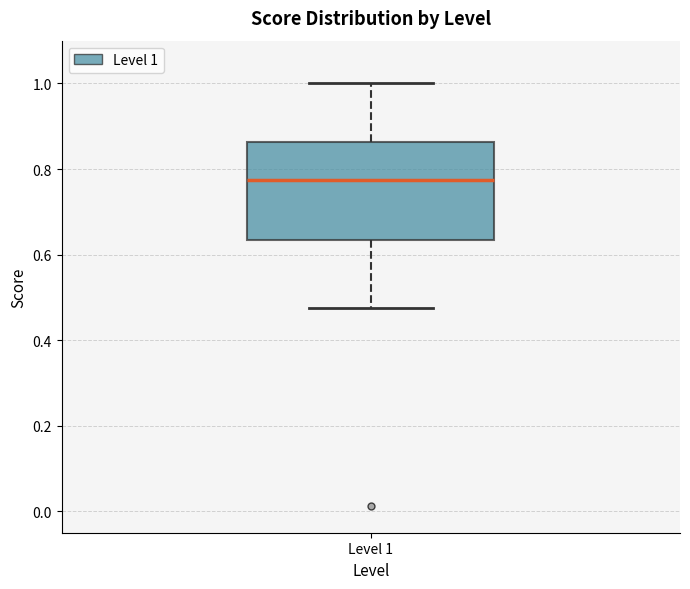

Where is the upper edge of the box for Level 1 on the y-axis? The values are not printed on the chart, so give them approximately, as read against the axis.

0.86